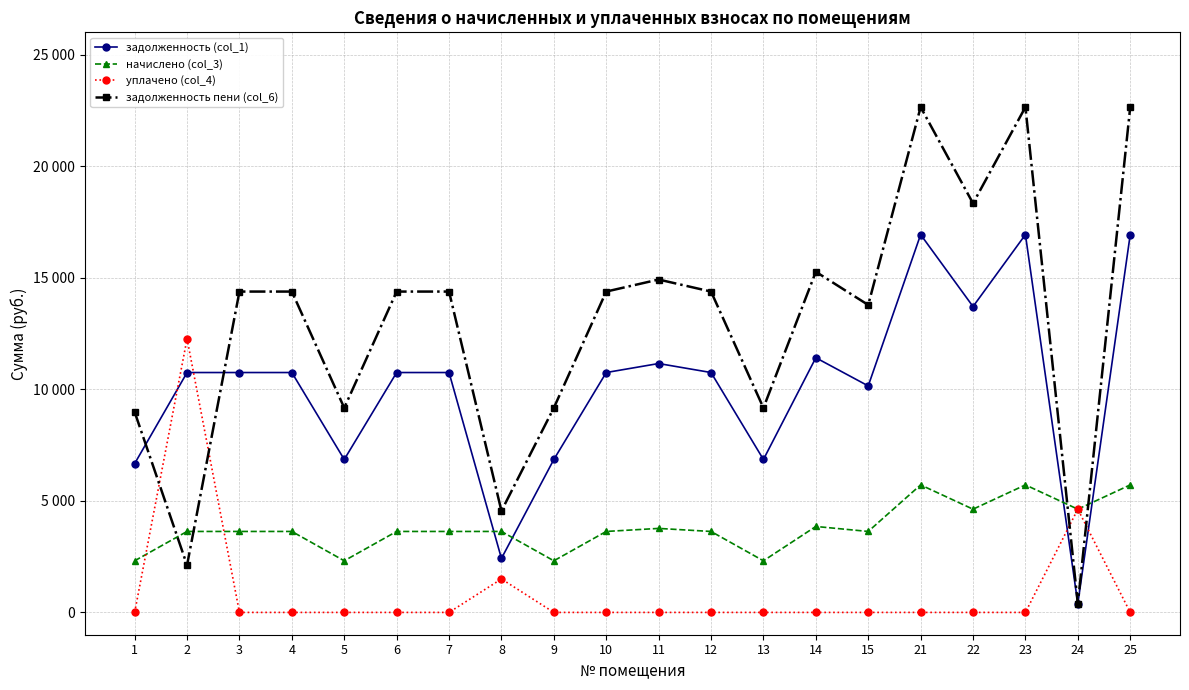

What are all the series names shown in the legend?

задолженность (col_1), начислено (col_3), уплачено (col_4), задолженность пени (col_6)